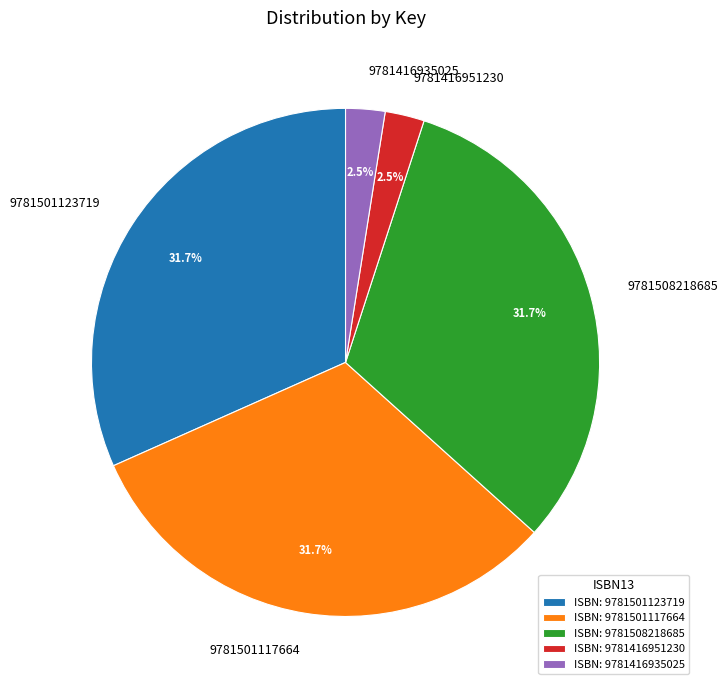

How many segments does this pie chart have?

5